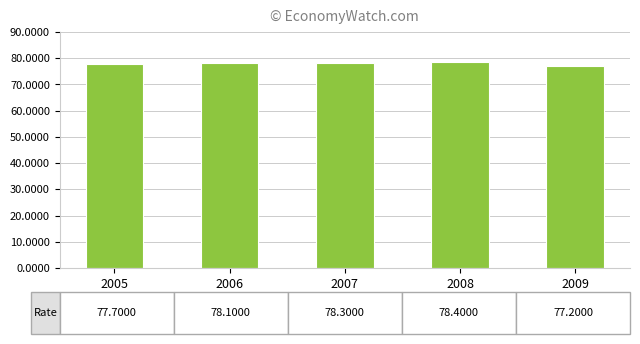

What is the smallest value displayed?

77.2